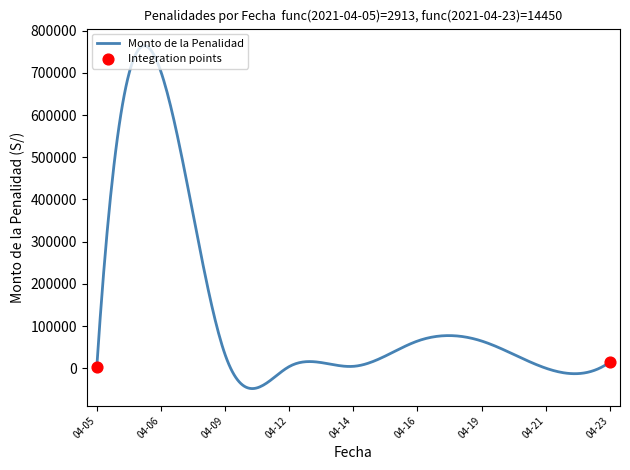

What is the greatest value displayed?

764208.7